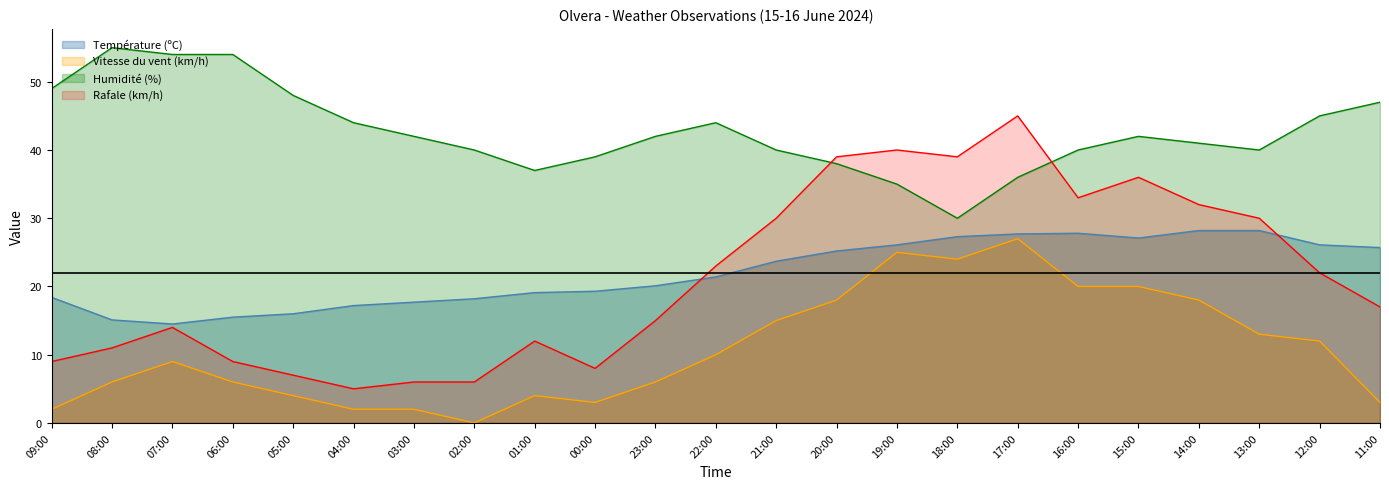

Reading right to left, transcribe all the data shown in this chart.

Température (ºC): 25.7	26.1	28.2	28.2	27.1	27.8	27.7	27.3	26.1	25.2	23.7	21.4	20.1	19.3	19.1	18.2	17.7	17.2	16.0	15.5	14.5	15.1	18.4
Vitesse du vent (km/h): 3.0	12.0	13.0	18.0	20.0	20.0	27.0	24.0	25.0	18.0	15.0	10.0	6.0	3.0	4.0	0.0	2.0	2.0	4.0	6.0	9.0	6.0	2.0
Humidité (%): 47.0	45.0	40.0	41.0	42.0	40.0	36.0	30.0	35.0	38.0	40.0	44.0	42.0	39.0	37.0	40.0	42.0	44.0	48.0	54.0	54.0	55.0	49.0
Rafale (km/h): 17.0	22.0	30.0	32.0	36.0	33.0	45.0	39.0	40.0	39.0	30.0	23.0	15.0	8.0	12.0	6.0	6.0	5.0	7.0	9.0	14.0	11.0	9.0